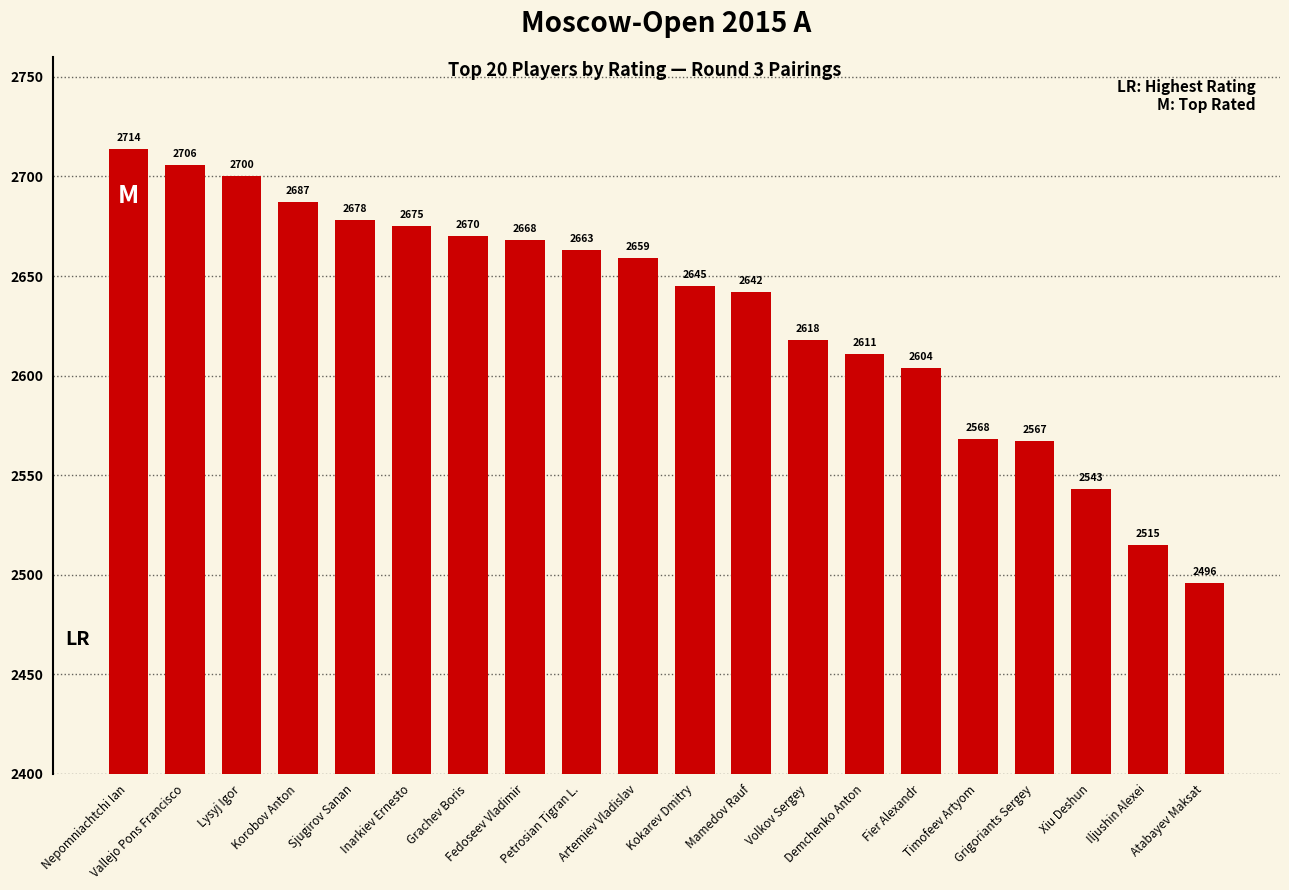

List the labels in order of value, smallest first.

Atabayev Maksat, Iljushin Alexei, Xiu Deshun, Grigoriants Sergey, Timofeev Artyom, Fier Alexandr, Demchenko Anton, Volkov Sergey, Mamedov Rauf, Kokarev Dmitry, Artemiev Vladislav, Petrosian Tigran L., Fedoseev Vladimir, Grachev Boris, Inarkiev Ernesto, Sjugirov Sanan, Korobov Anton, Lysyj Igor, Vallejo Pons Francisco, Nepomniachtchi Ian